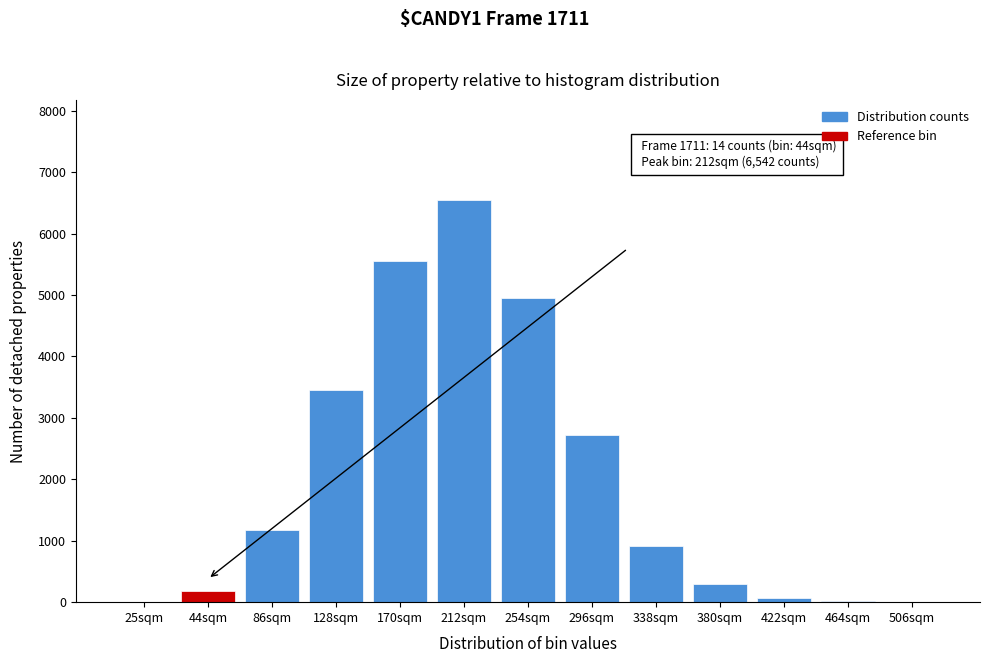

Where is the data nearest to the value 3271?

128sqm